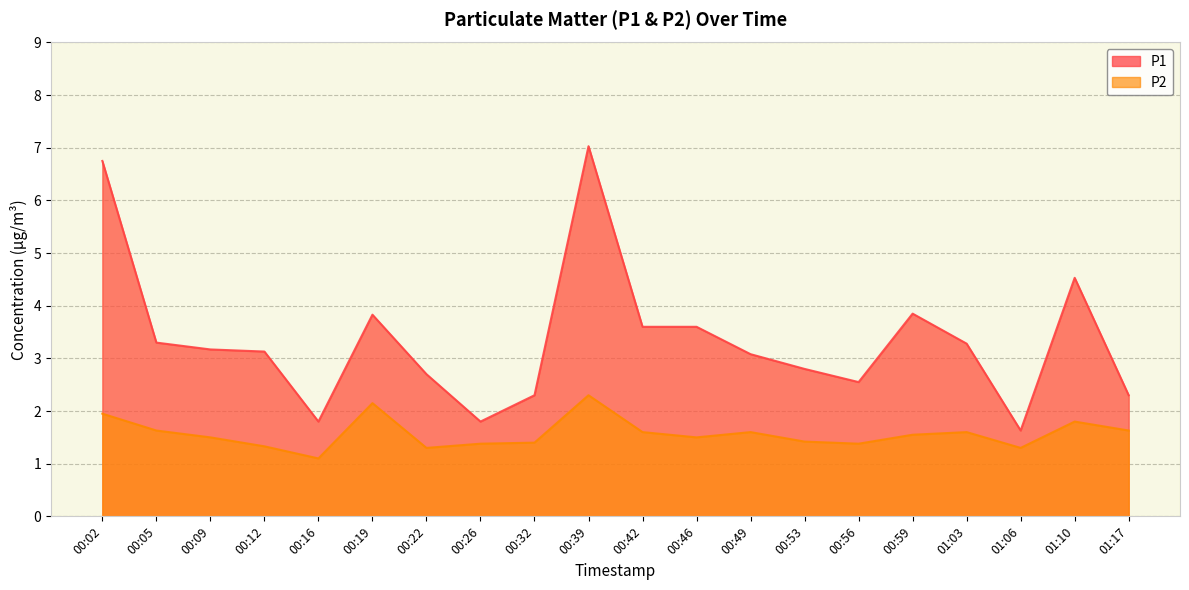

True or false: P1 and P2 cross at least once.

False